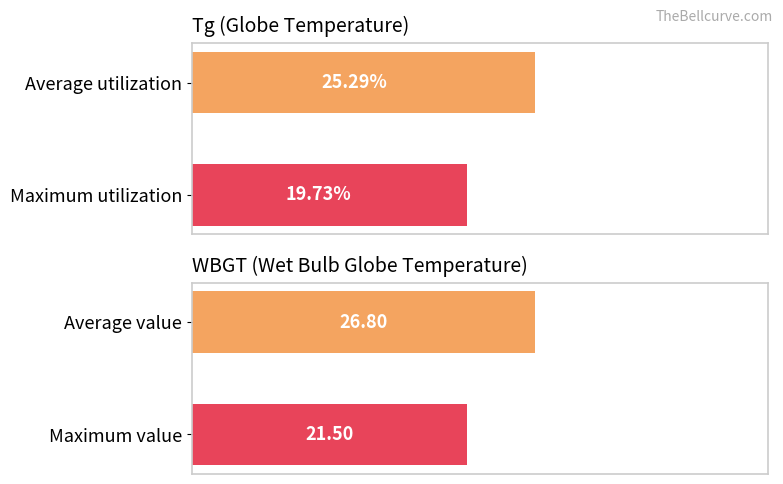

The value of WBGT at Maximum utilization is 21.5. True or false?

True